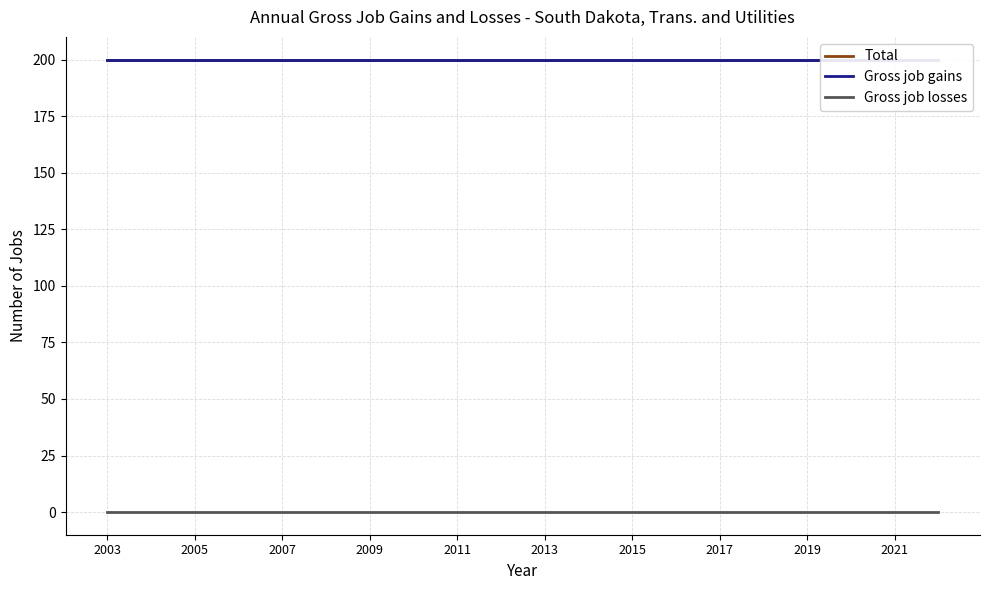

Which series has the largest total across all categories?

Total